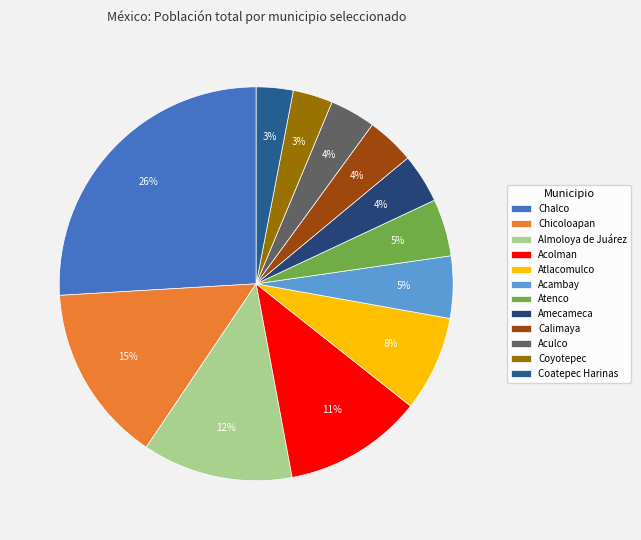

Which slice is the largest?

Chalco